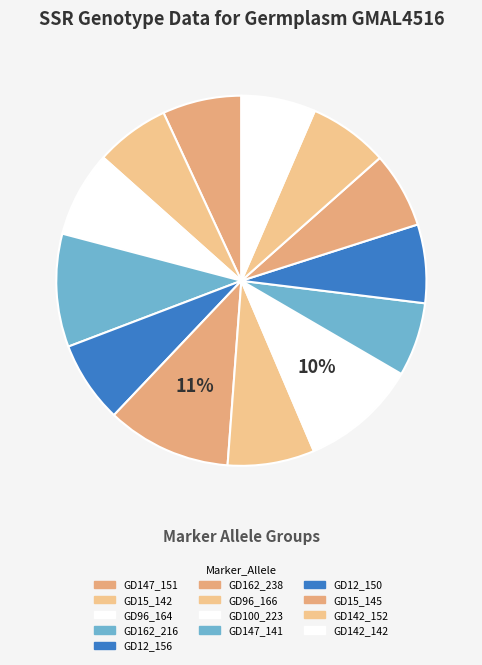

True or false: GD147_151 accounts for 7% of the total.

True